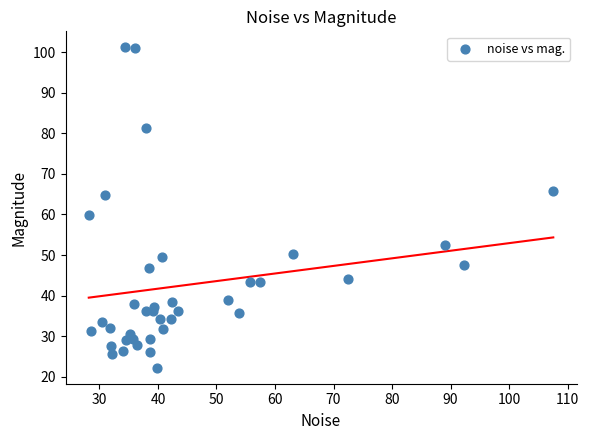

What is the range of X values (max minus min)?

79.4